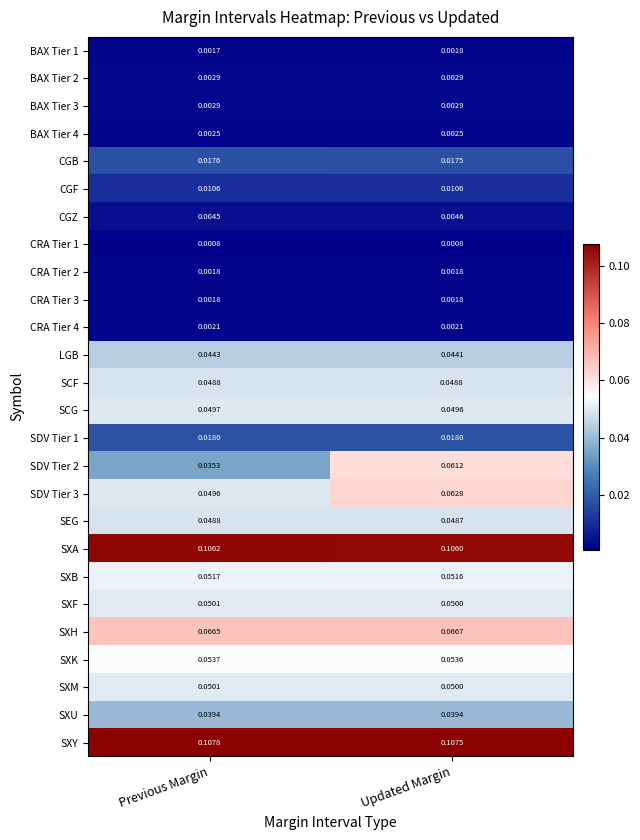

Rank the categories by SXA value from highest to lowest.

Previous Margin, Updated Margin